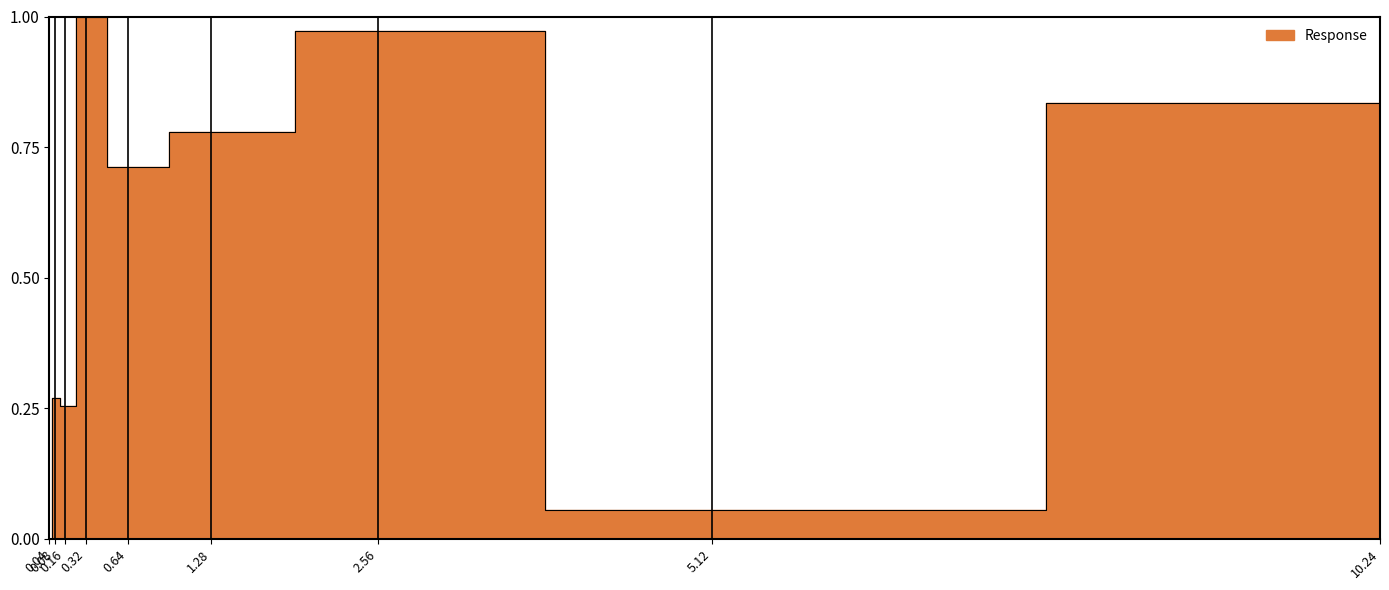

What is the change in value from 0.32 to 5.12?

-0.9